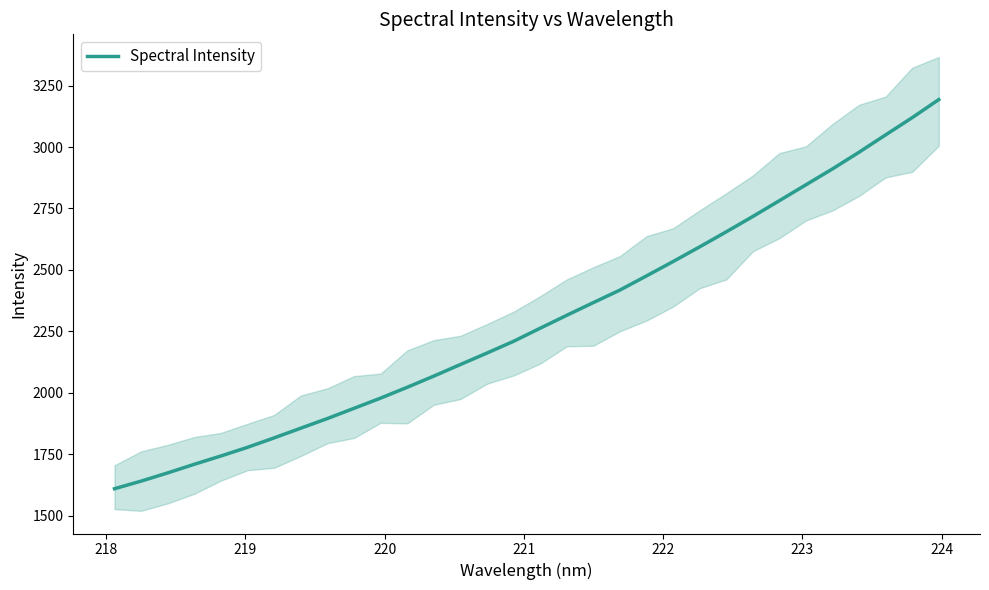

What is the lowest value of the Spectral Intensity series?

1609.1